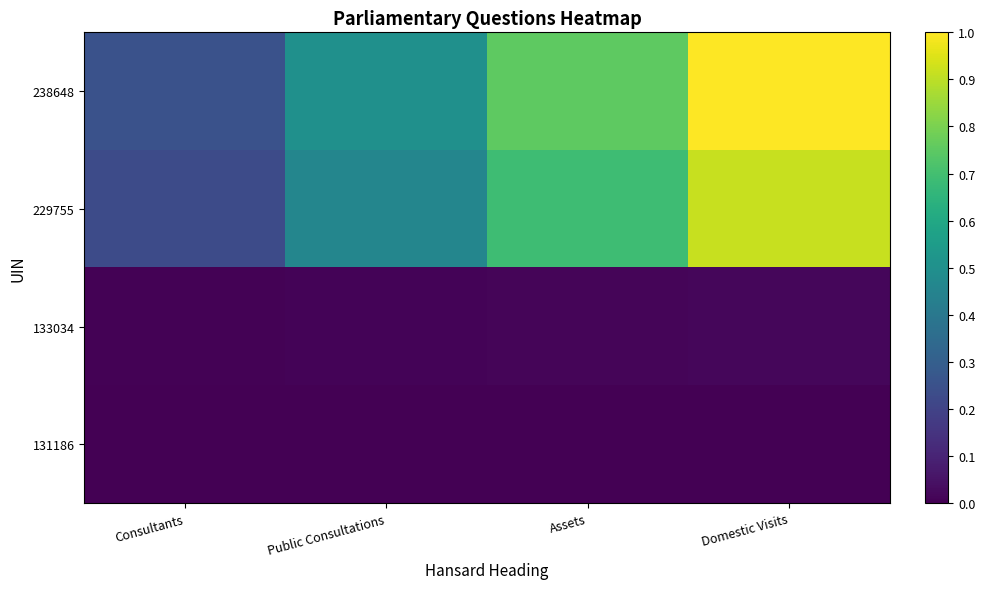

What is the spread (max minus min) of values at Public Consultations?

0.5